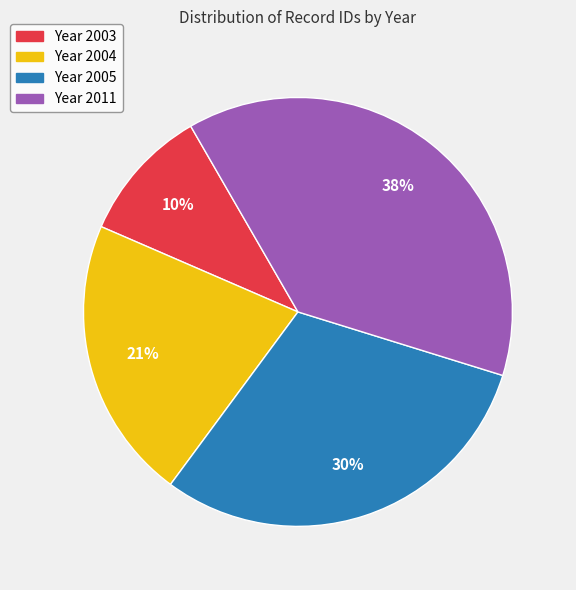

How many slices are in this pie chart?

4